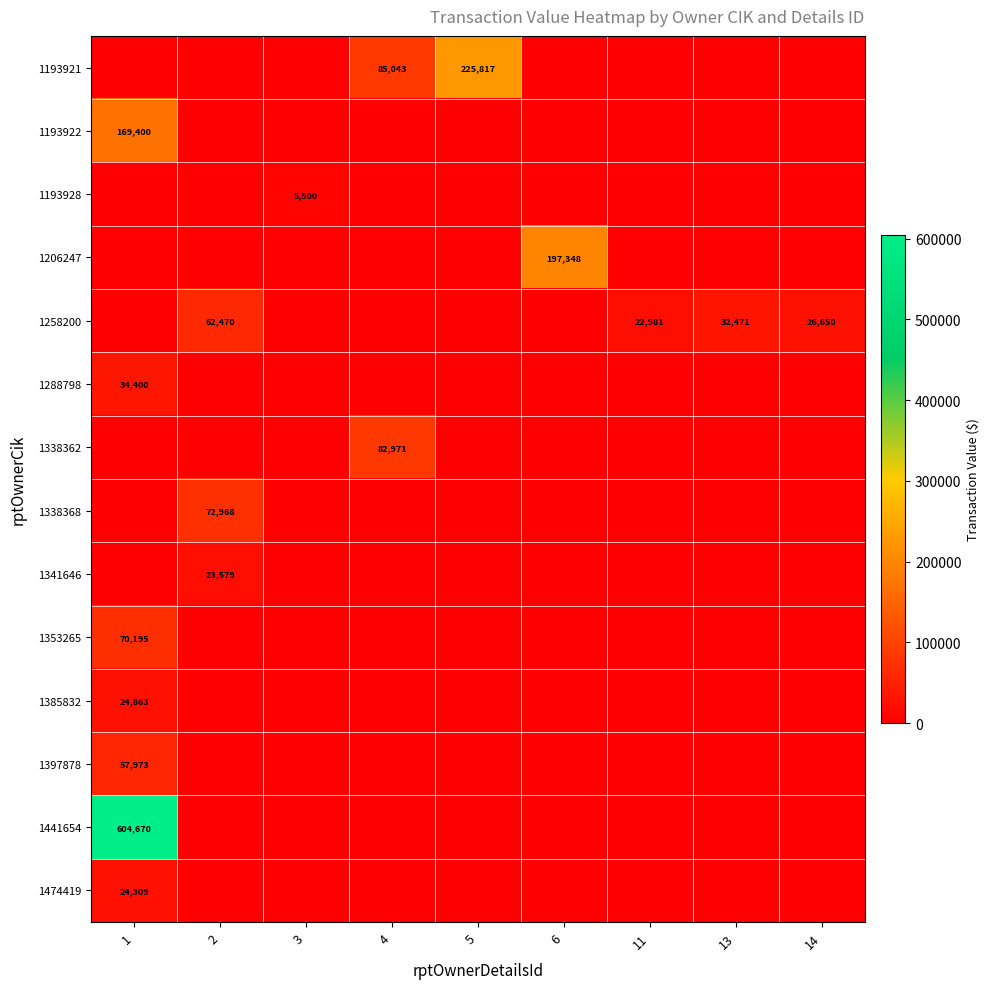

At which category is the sum across all series the highest?

1